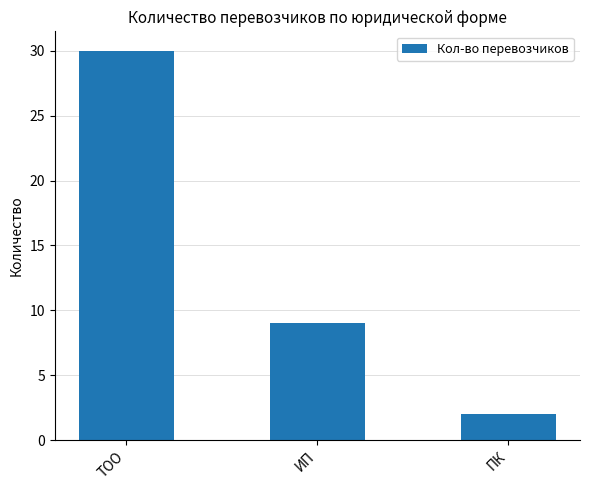

The chart shows a value of 9 at ИП. True or false?

True